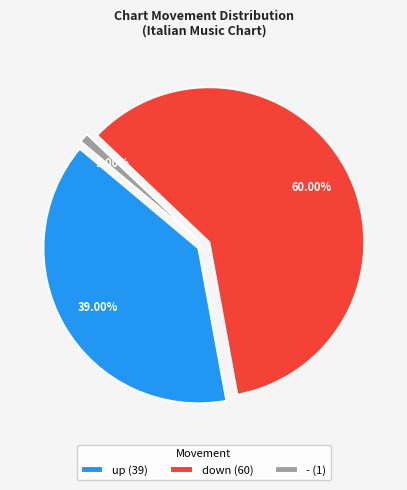

True or false: up accounts for 45% of the total.

False